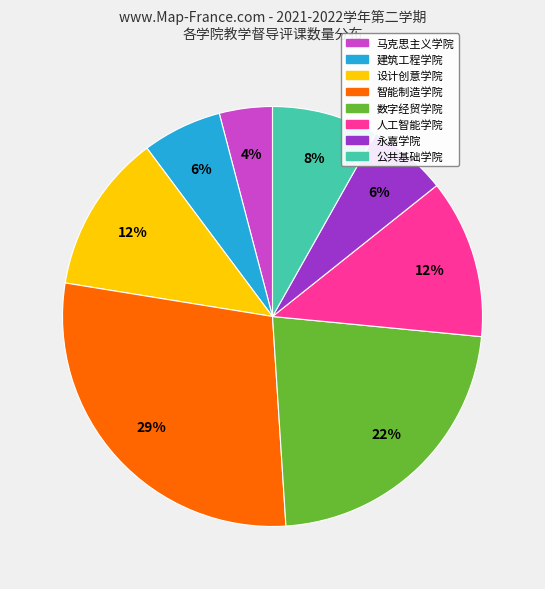

What is the smallest slice in the pie chart?

马克思主义学院